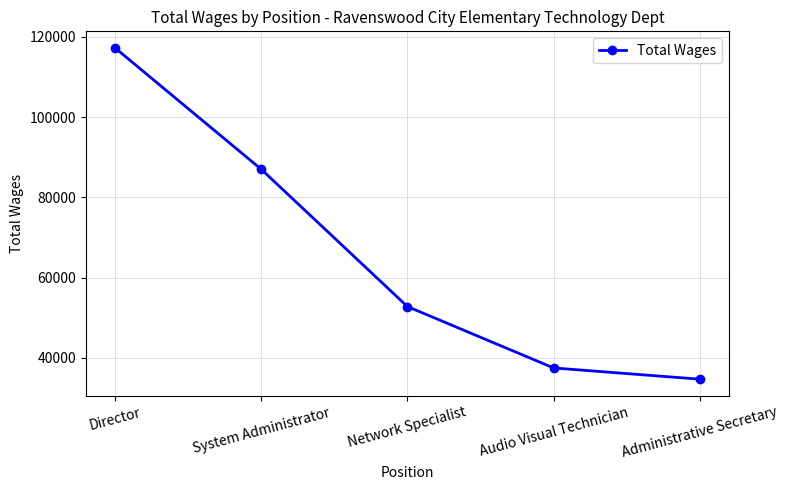

How many lines are shown in the chart?

1